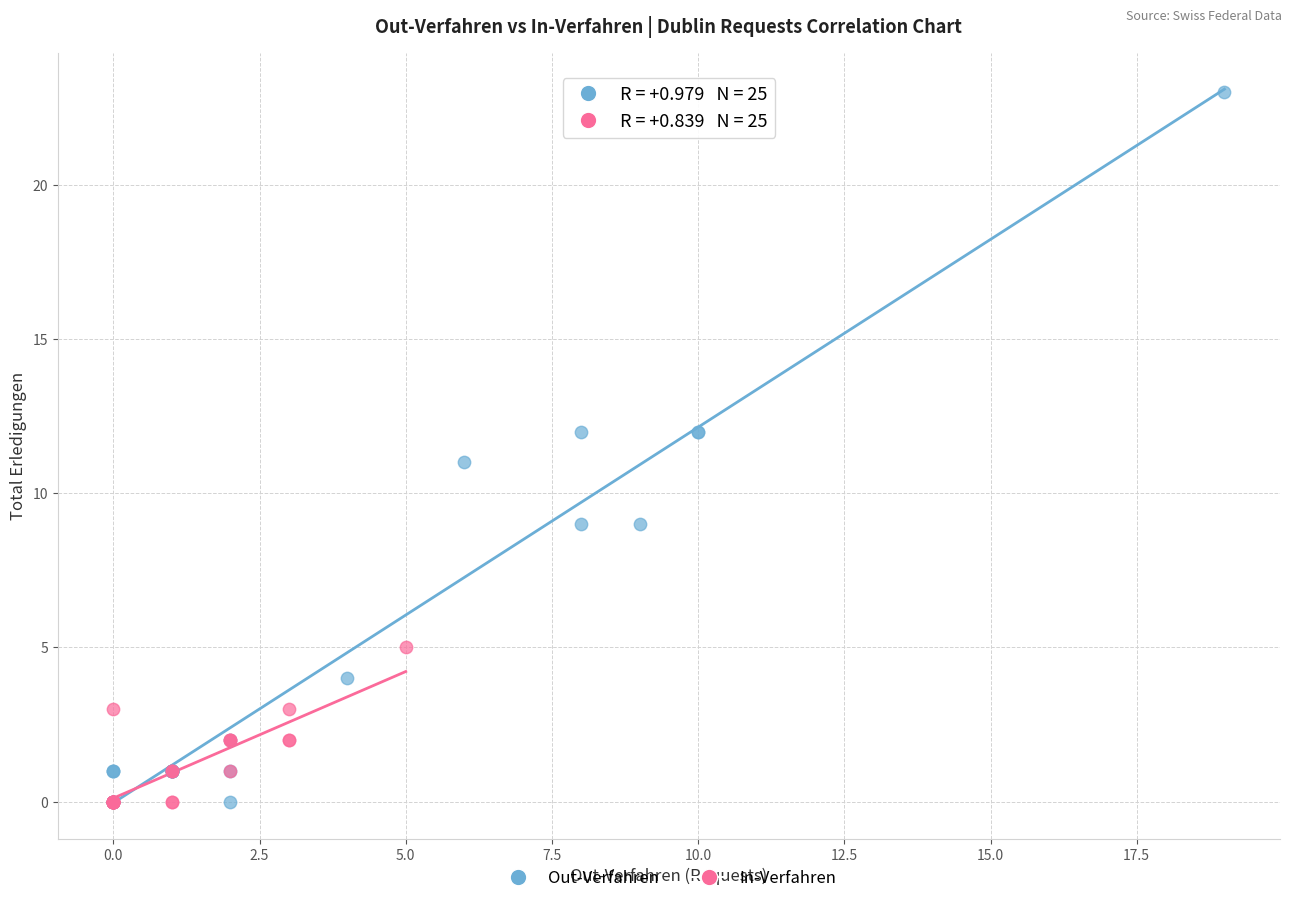

Which series has the widest spread of Y values?

Out-Verfahren